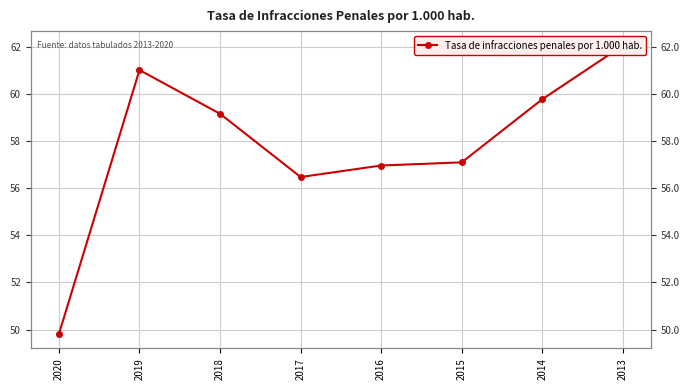

What is the sum of all values?

462.3